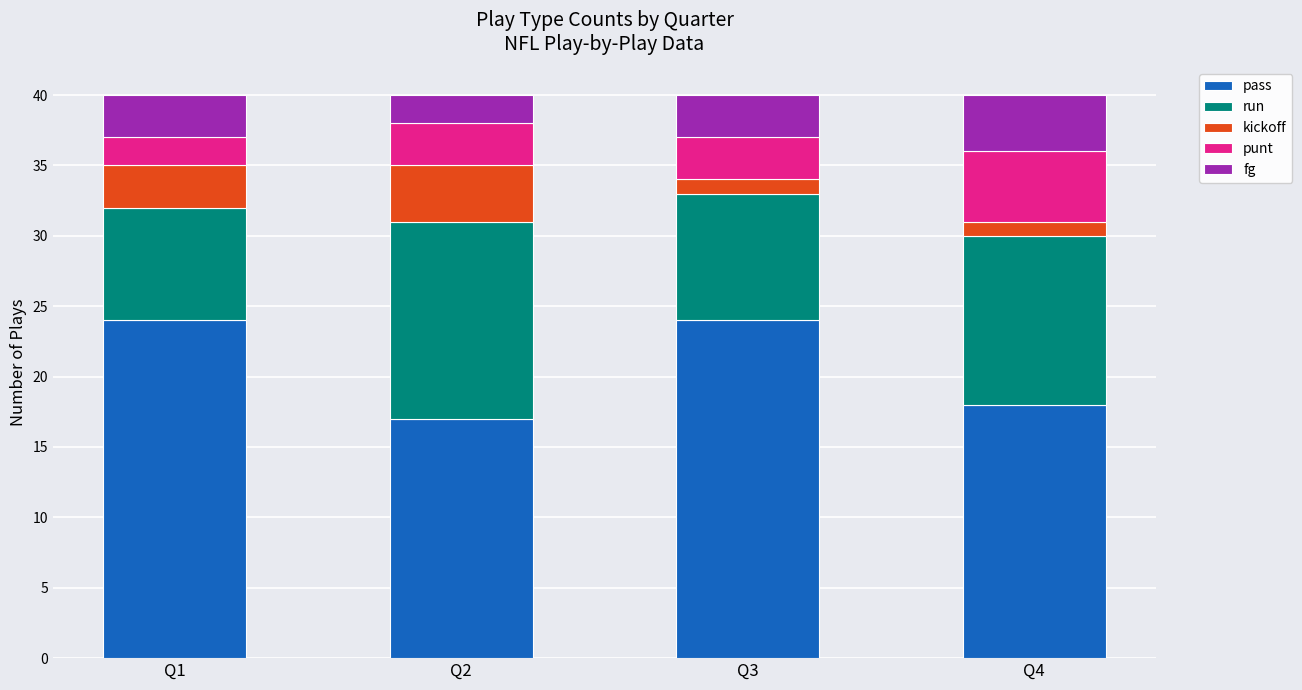

Reading left to right, list the values for the pass series.

Q1=24	Q2=17	Q3=24	Q4=18